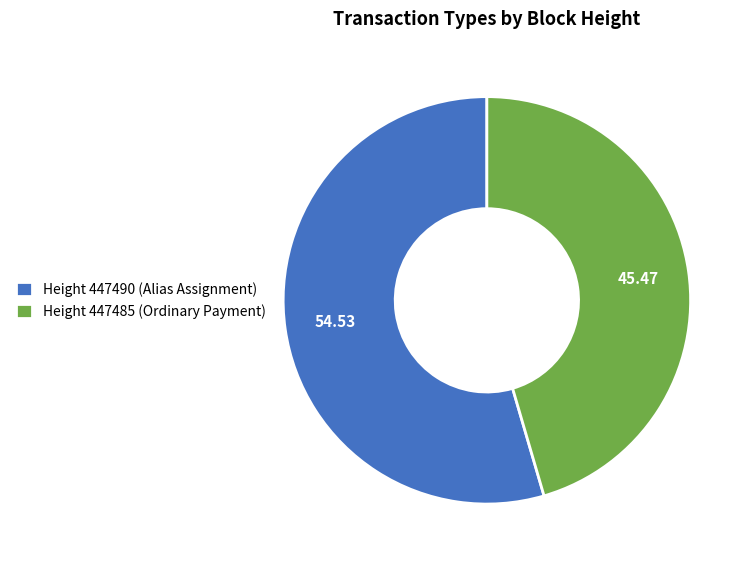

Approximately how many times larger is the value at Height 447490 (Alias Assignment) compared to Height 447485 (Ordinary Payment)?

1.2